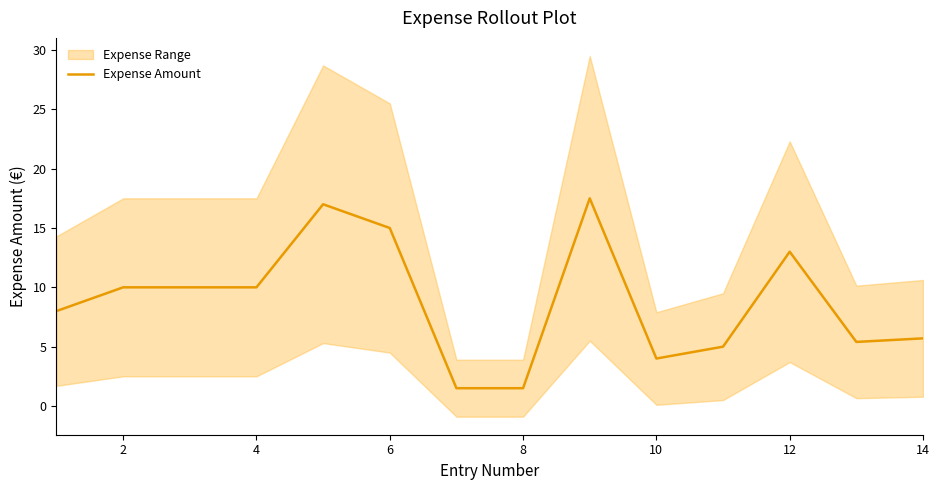

What is the greatest value displayed?

17.5